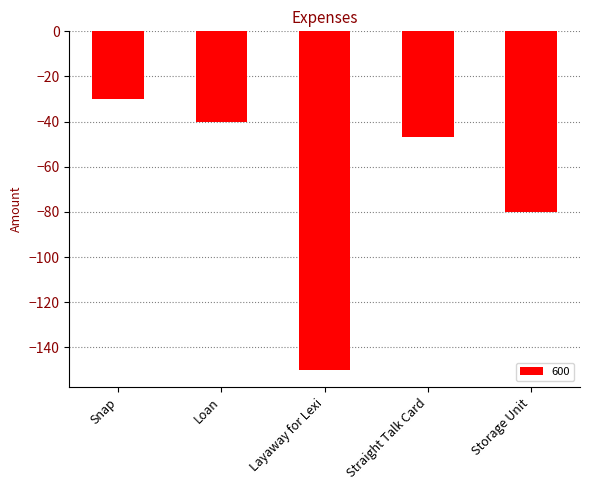

The value at Loan is -40. True or false?

True